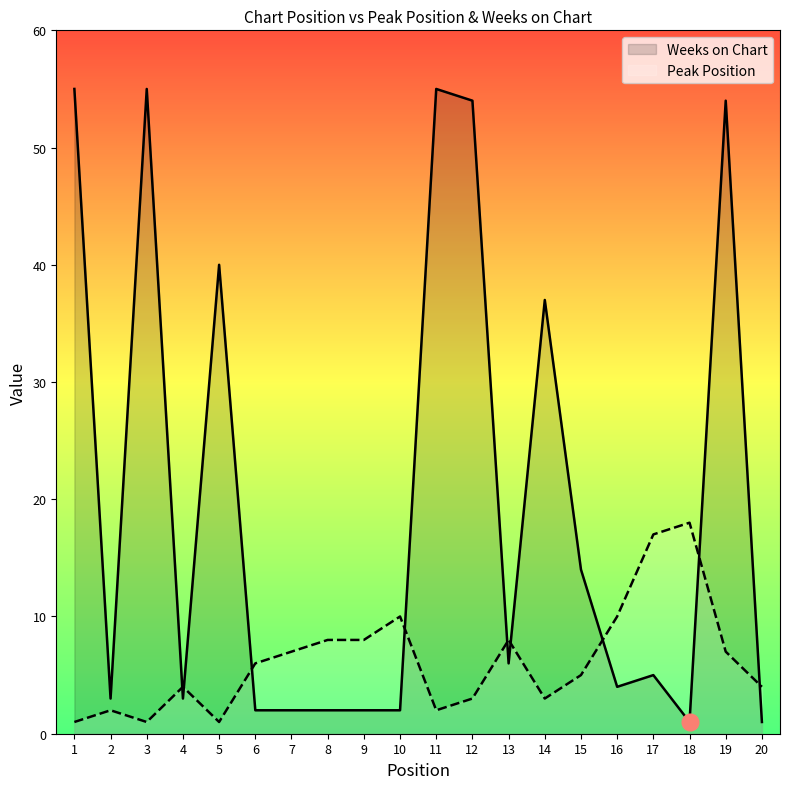

Between 4 and 17, which is larger?

17